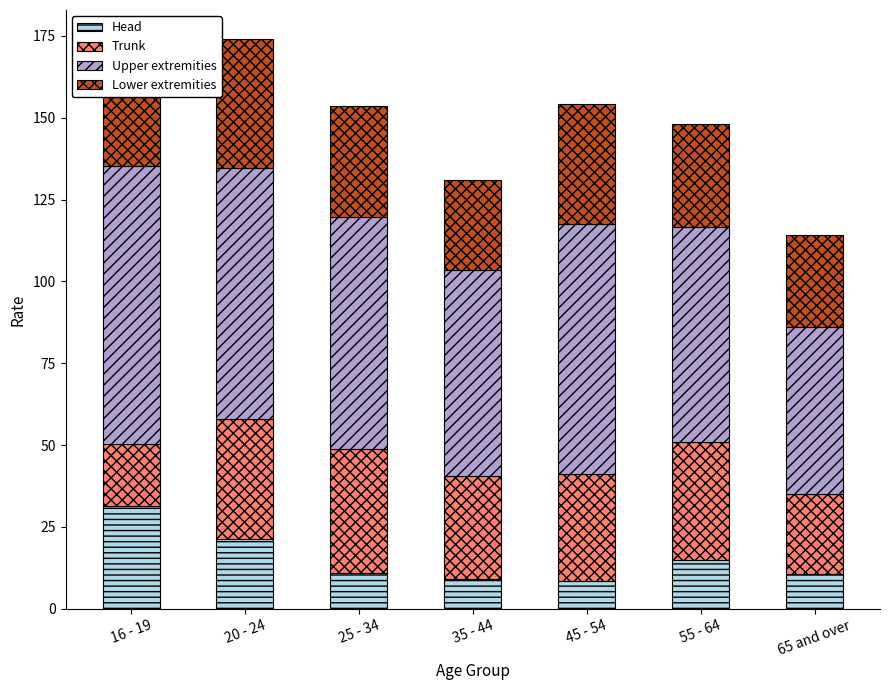

At which label does Head reach its peak?

16 - 19